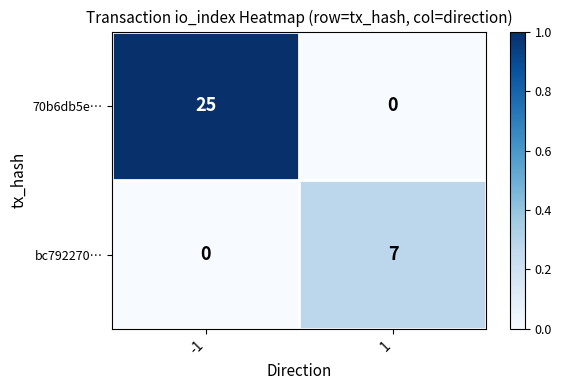

Reading right to left, extract all data points from this chart.

70b6db5e…: 1=0	-1=25
bc792270…: 1=7	-1=0